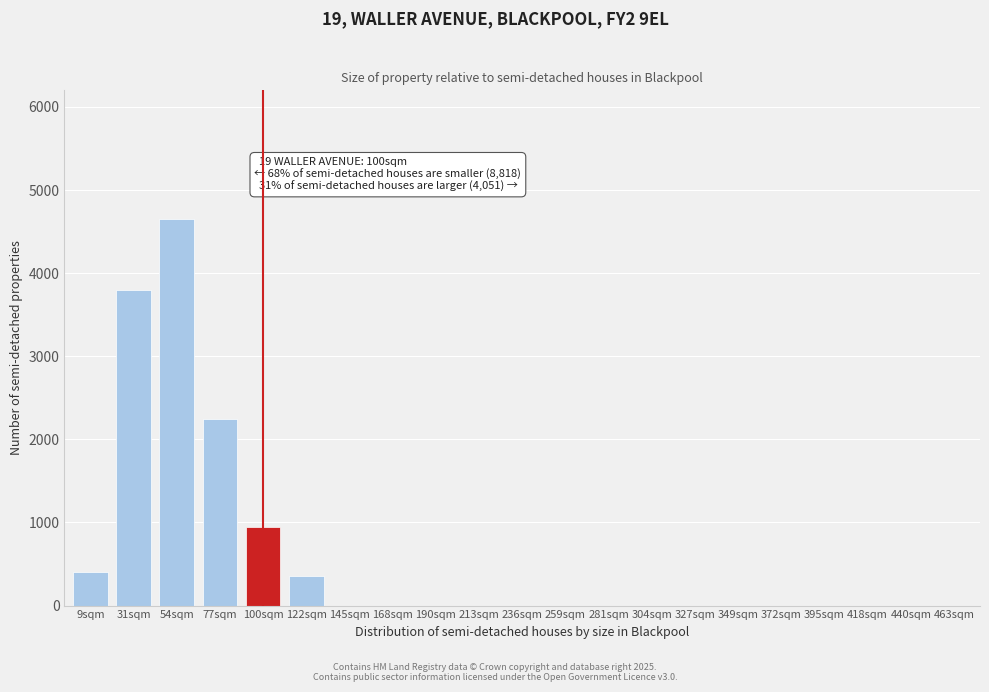

Reading left to right, extract all data points from this chart.

9sqm=400	31sqm=3800	54sqm=4650	77sqm=2250	100sqm=950	122sqm=350	145sqm=0	168sqm=0	190sqm=0	213sqm=0	236sqm=0	259sqm=0	281sqm=0	304sqm=0	327sqm=0	349sqm=0	372sqm=0	395sqm=0	418sqm=0	440sqm=0	463sqm=0